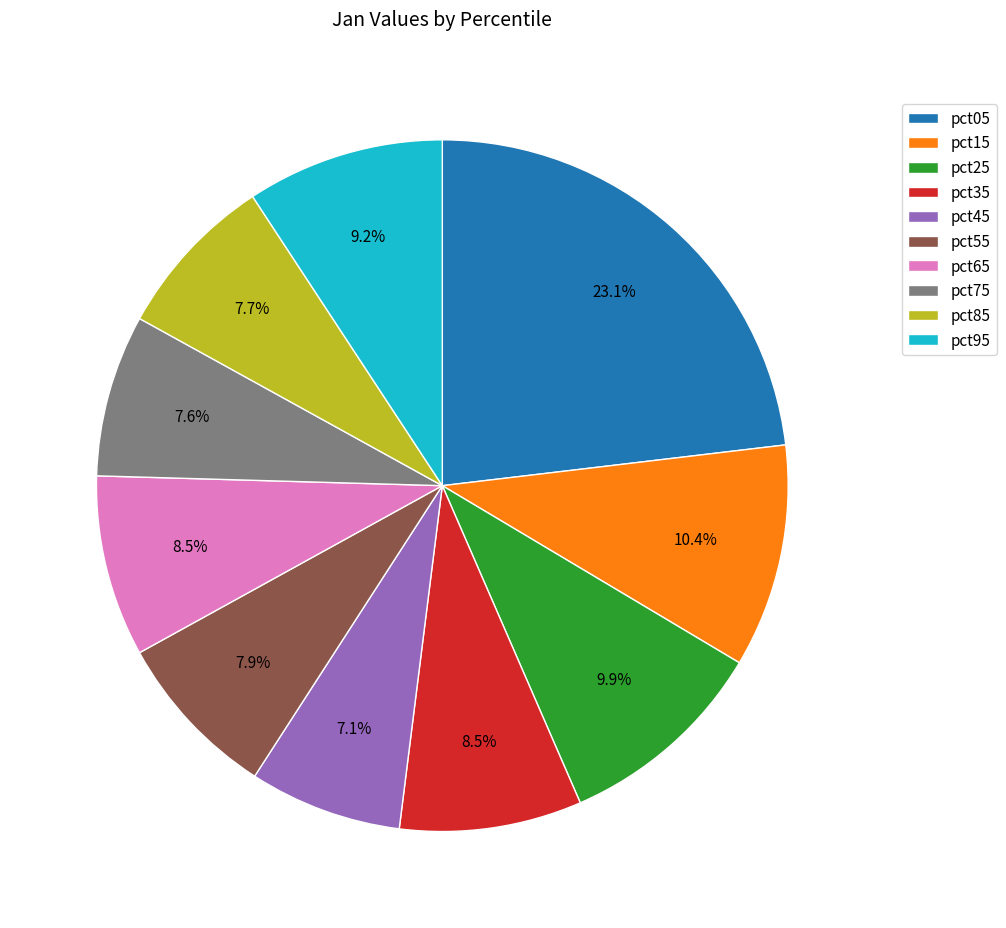

Is there any slice that represents more than half of the pie?

No